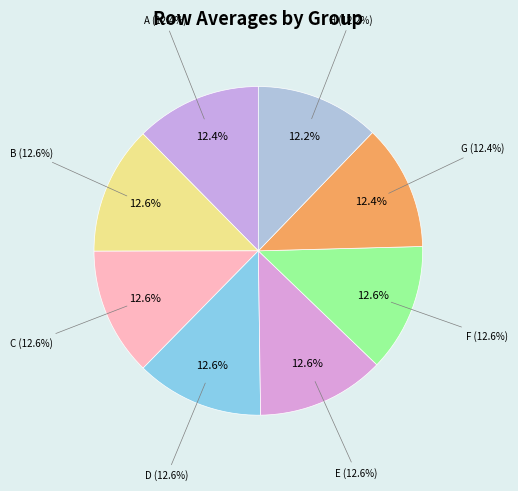

What percentage is the D slice, to the nearest percent?

13%